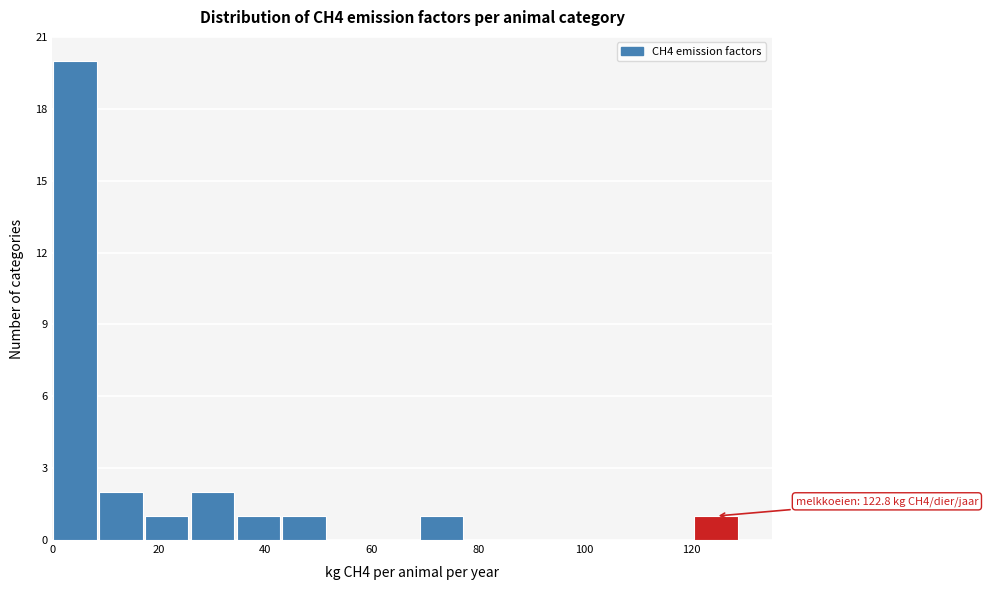

Which range on the x-axis has the tallest bar?

0 to 8